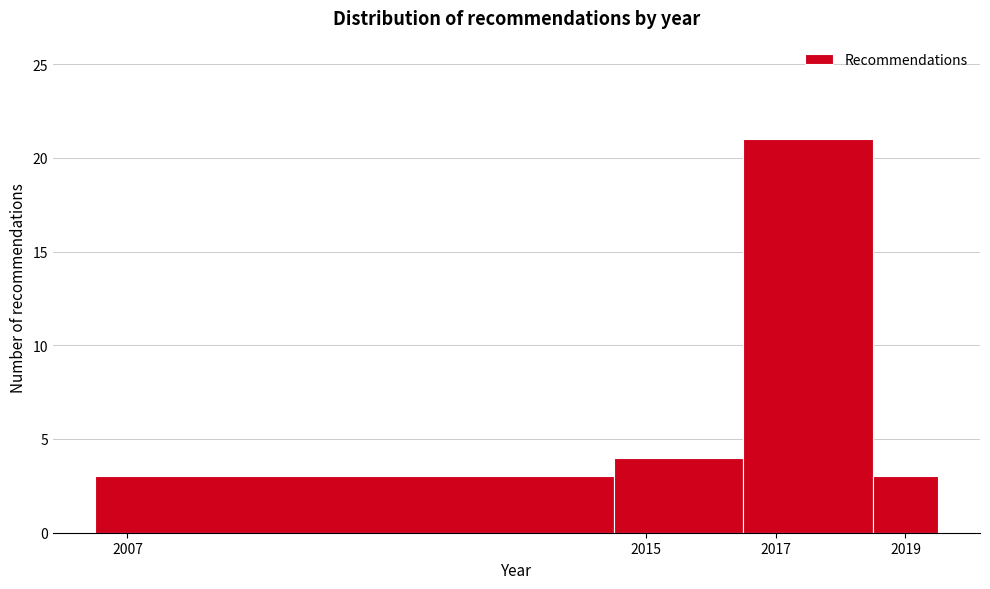

Over which range of the x-axis is the bar tallest?

2016.5 to 2018.5